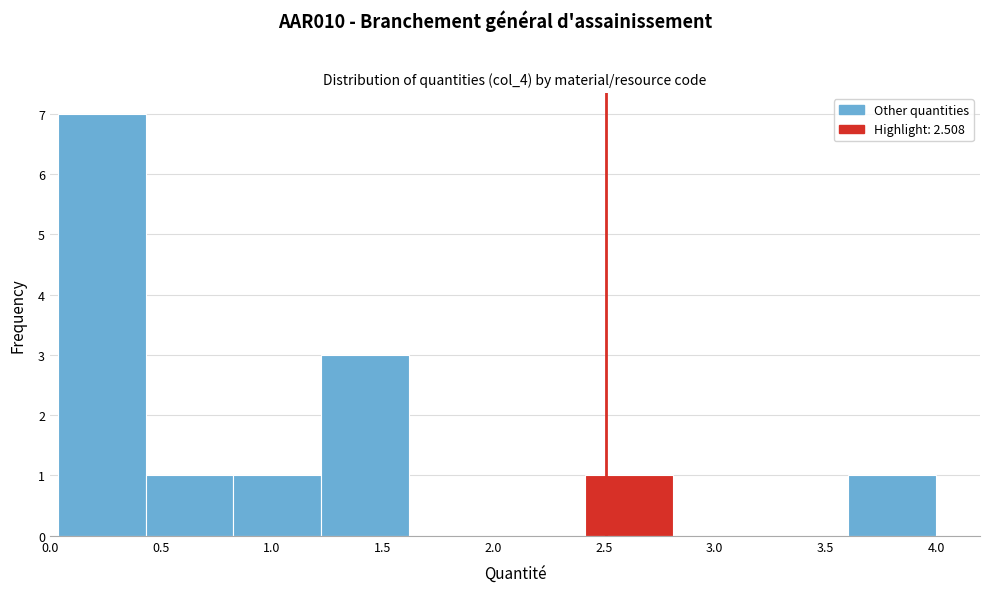

Reading left to right, list every bar in this chart as the range it spans on the x-axis followed by its height. Neither the bar edges nor the heights are printed on the chart, so give them approximately, as read against the axes.

0.05 to 0.45: 7
0.45 to 0.85: 1
0.85 to 1.20: 1
1.20 to 1.60: 3
1.60 to 2.00: 0
2.00 to 2.40: 0
2.40 to 2.80: 1
2.80 to 3.20: 0
3.20 to 3.60: 0
3.60 to 4.00: 1